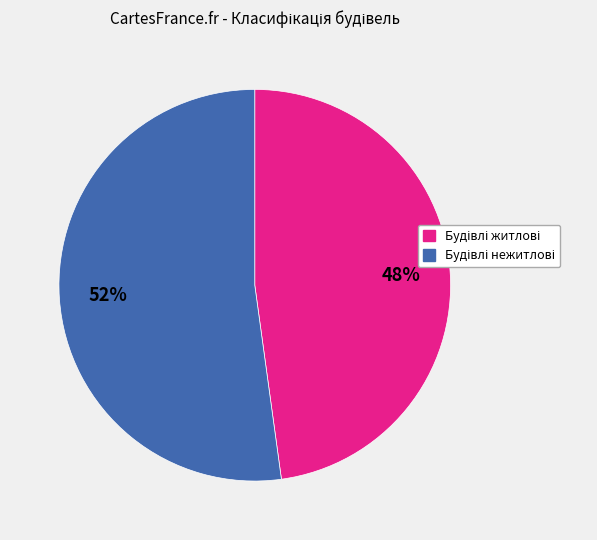

To the nearest percent, what is the average slice percentage?

50%